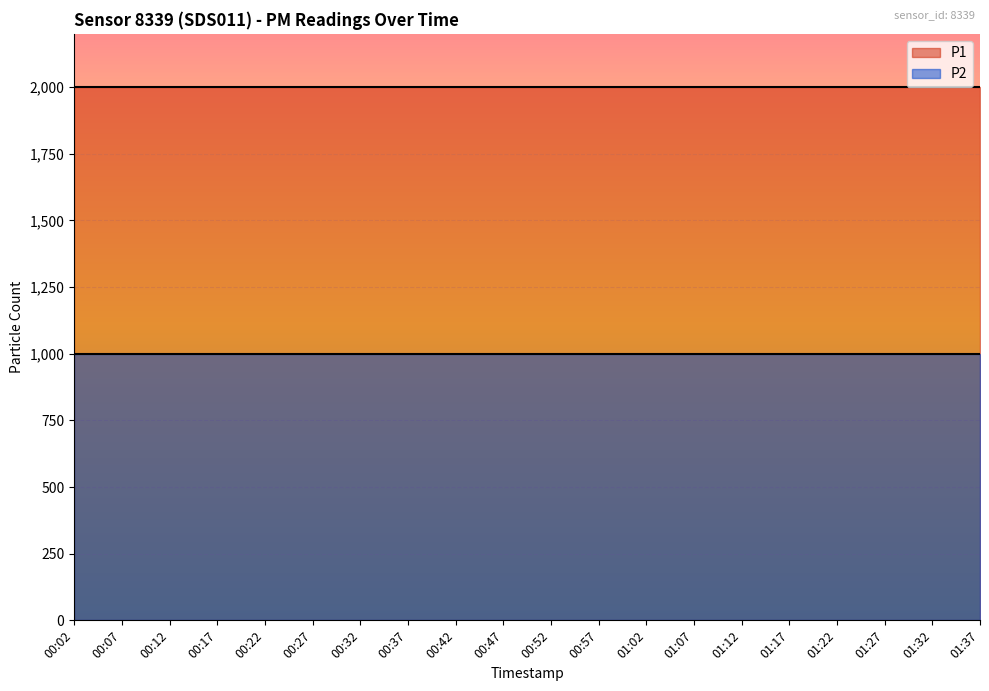

What is the label of the 11th point from the left?

00:52